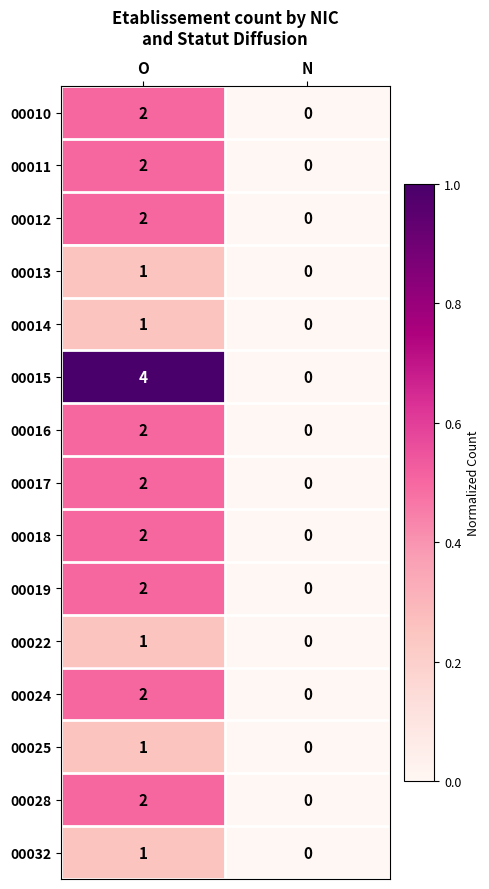

List the labels in order of 00018 value, smallest first.

N, O